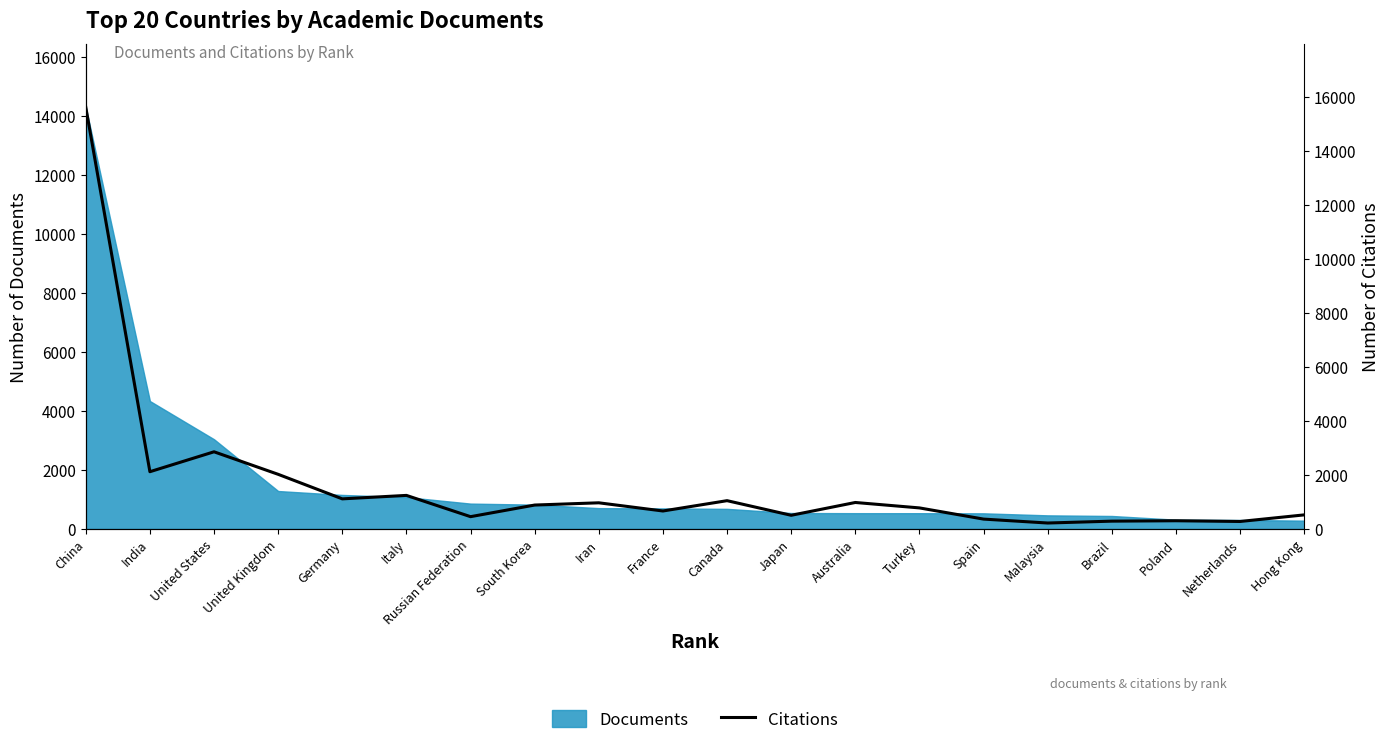

What is the change in value from Spain to Malaysia?

-145